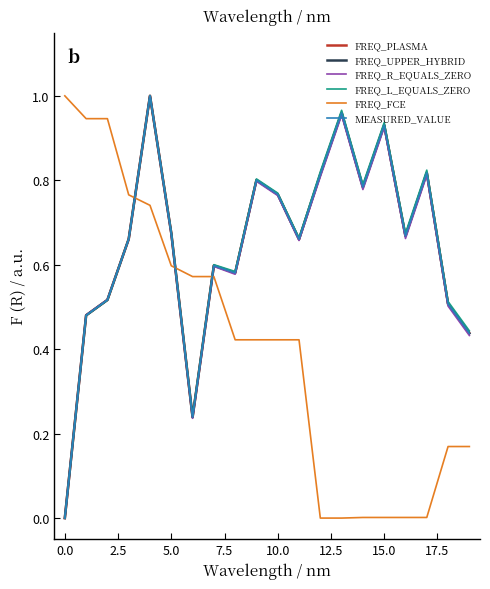

Is this an area chart (filled region under the line)?

No